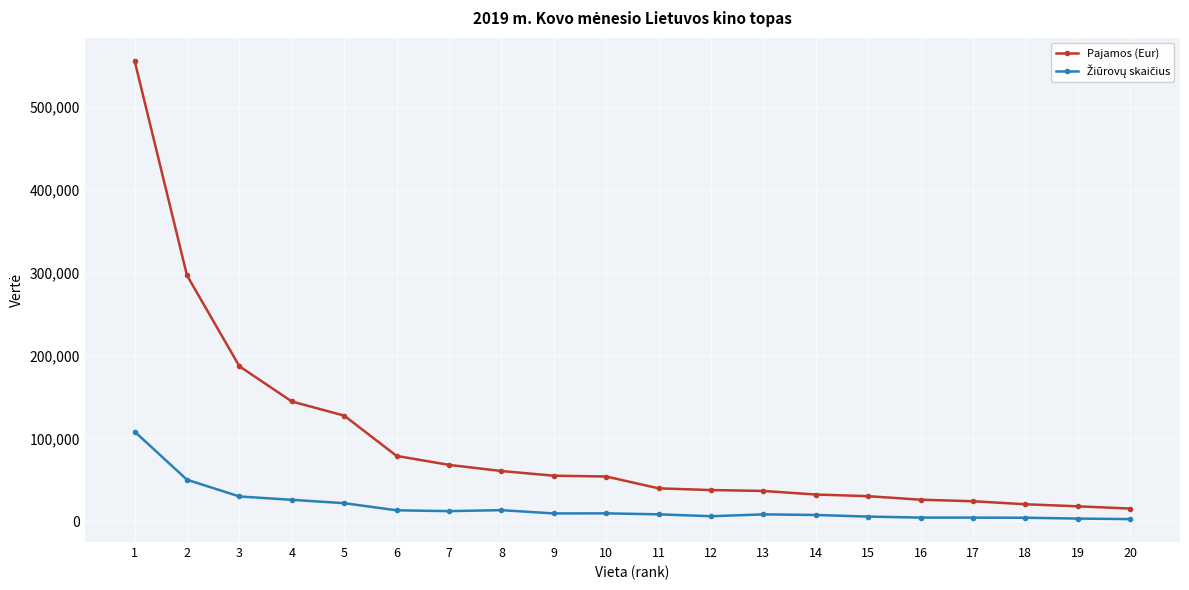

What is the greatest value displayed?

555906.5